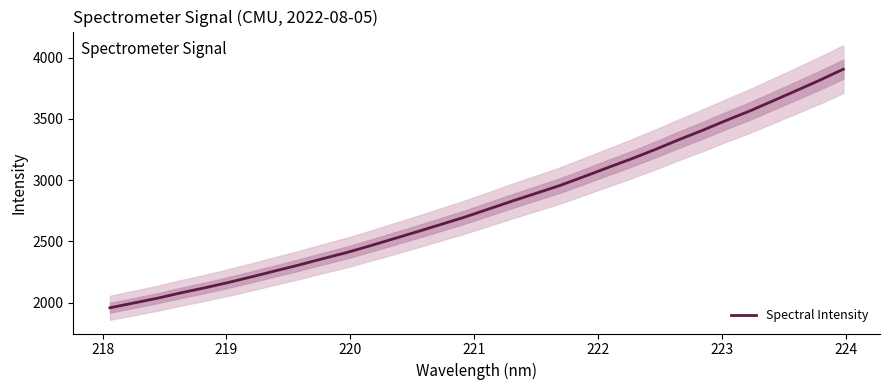

How many data points are above 2763?

16